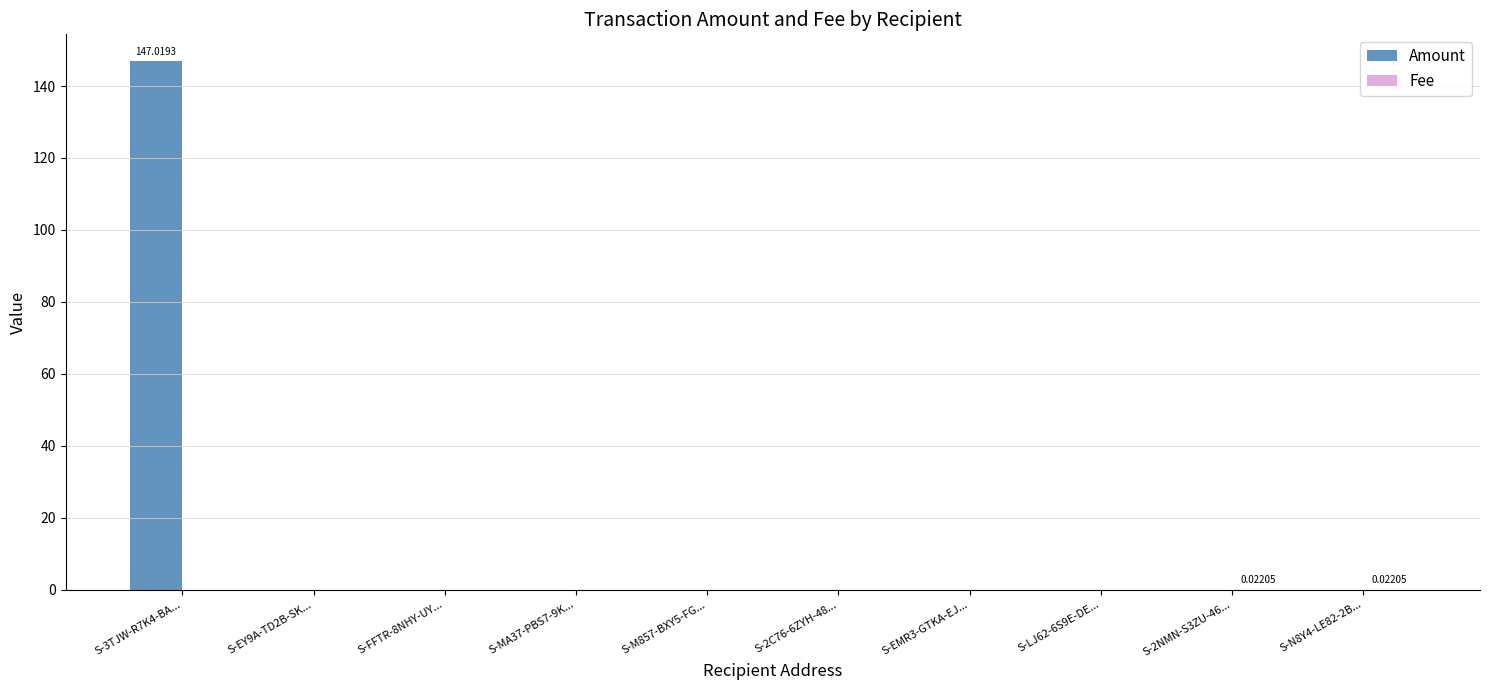

Between S-3TJW-R7K4-BA... and S-EY9A-TD2B-SK..., which series saw the biggest shift?

Amount